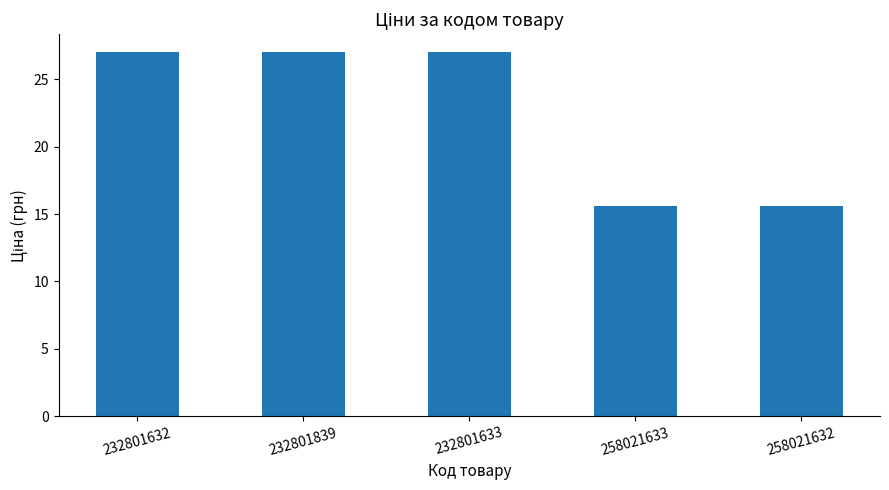

Where does the data first go above 26?

232801632